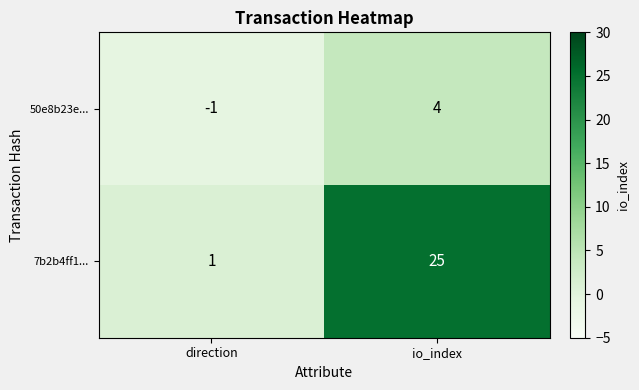

How many categories are shown in the chart?

2